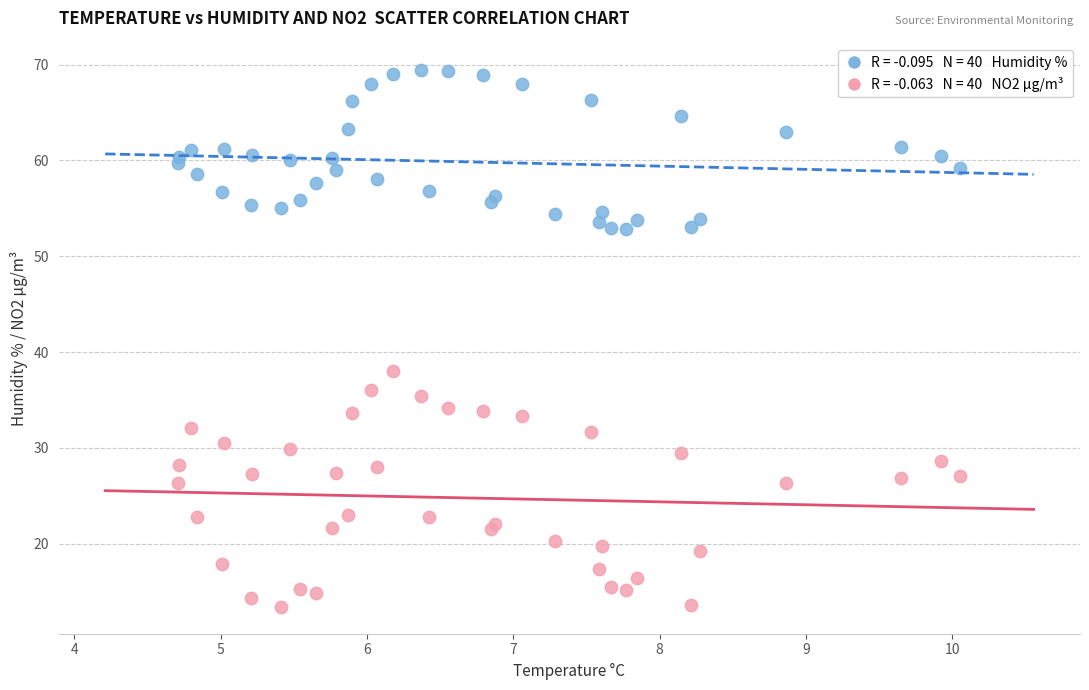

Across all series, what Y value is closest to 41?

38.0